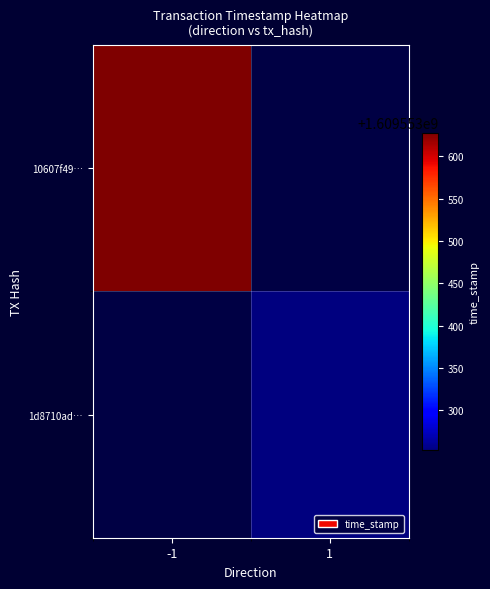

The value of 10607f499a20067f6ea06dd20dc13aeba196efe at 1 is 2785486069. True or false?

False